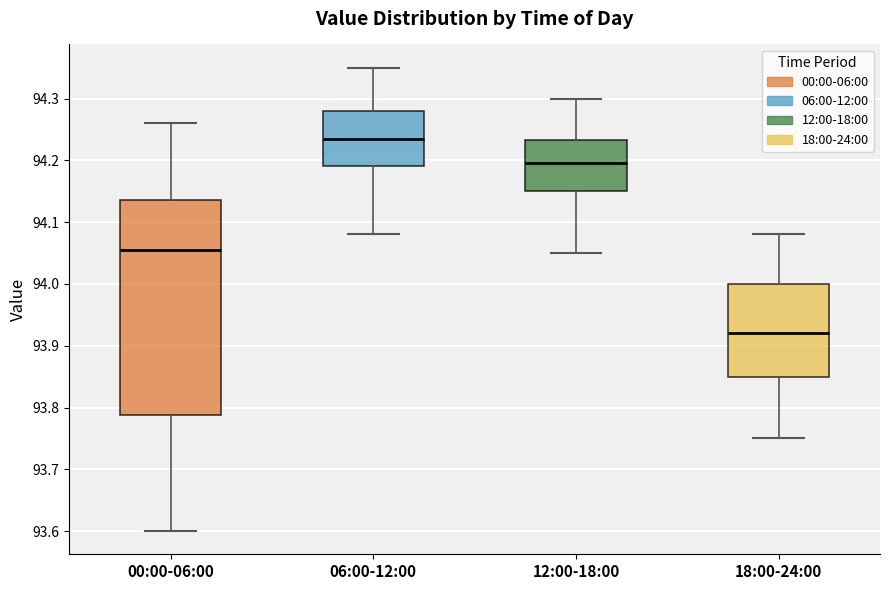

Which box has the highest median line?

06:00-12:00